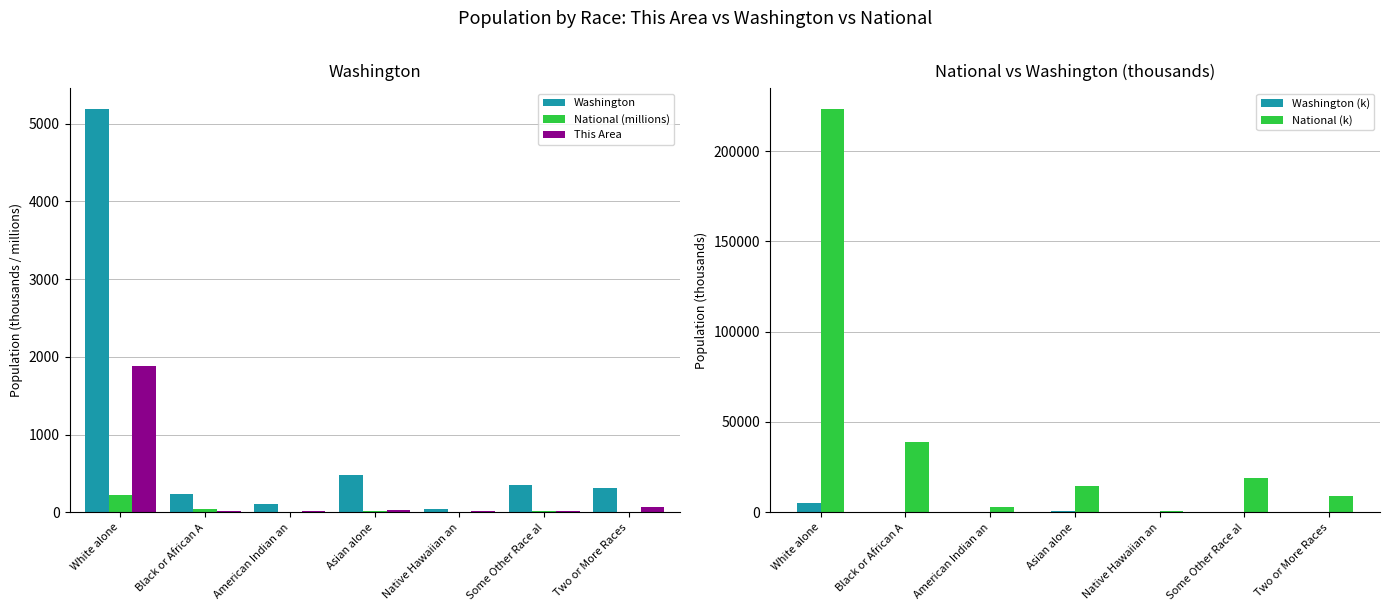

Reading right to left, list all the values displayed in this chart.

Washington: Two or More Races=312.9	Some Other Race al=349.8	Native Hawaiian an=40.5	Asian alone=481.1	American Indian an=103.9	Black or African A=240.0	White alone=5196.4
National (millions): Two or More Races=9.0	Some Other Race al=19.1	Native Hawaiian an=0.5	Asian alone=14.7	American Indian an=2.9	Black or African A=38.9	White alone=223.6
This Area: Two or More Races=65.0	Some Other Race al=14.0	Native Hawaiian an=10.0	Asian alone=35.0	American Indian an=16.0	Black or African A=18.0	White alone=1887.0
Washington (k): Two or More Races=312.9	Some Other Race al=349.8	Native Hawaiian an=40.5	Asian alone=481.1	American Indian an=103.9	Black or African A=240.0	White alone=5196.4
National (k): Two or More Races=9009.1	Some Other Race al=19107.4	Native Hawaiian an=540.0	Asian alone=14674.3	American Indian an=2932.2	Black or African A=38929.3	White alone=223553.3